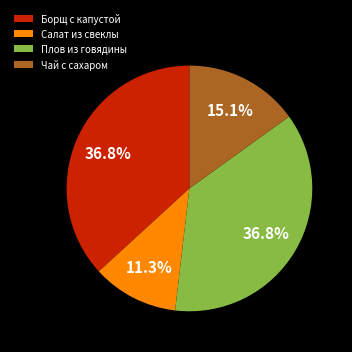

What percentage is NOT represented by Борщ с капустой?

63.2%